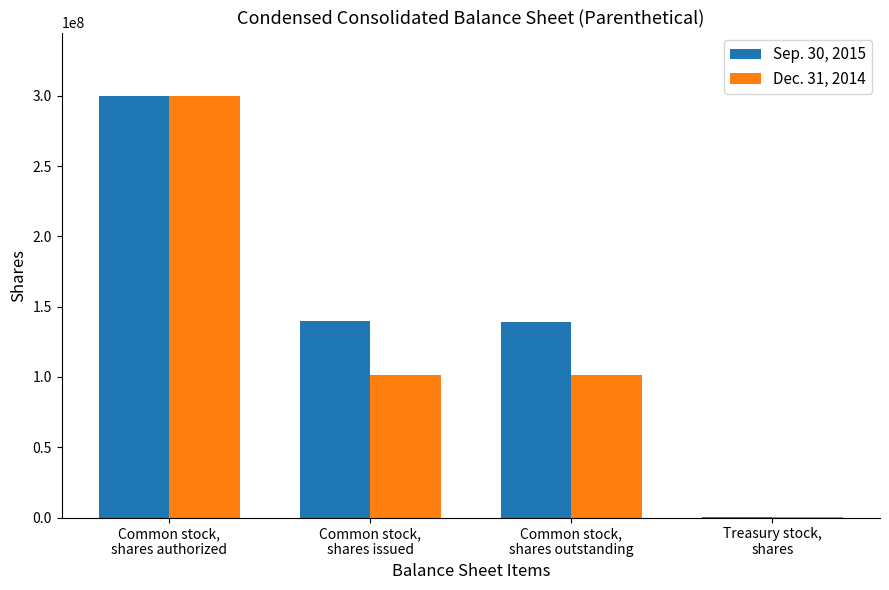

What are all the series names shown in the legend?

Sep. 30, 2015, Dec. 31, 2014